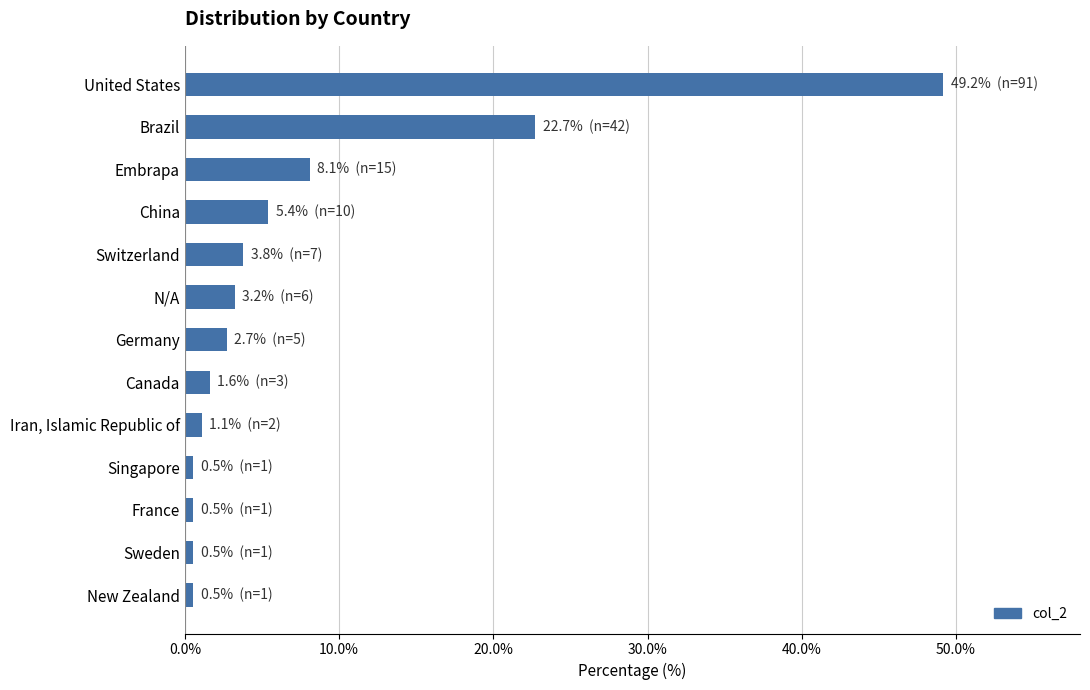

The chart shows a value of 1.6 at Canada. True or false?

True